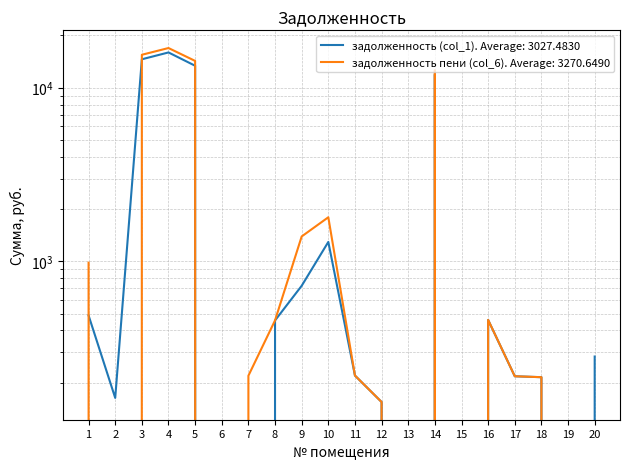

Is it true that задолженность (col_1) equals 0.0 at 13?

True